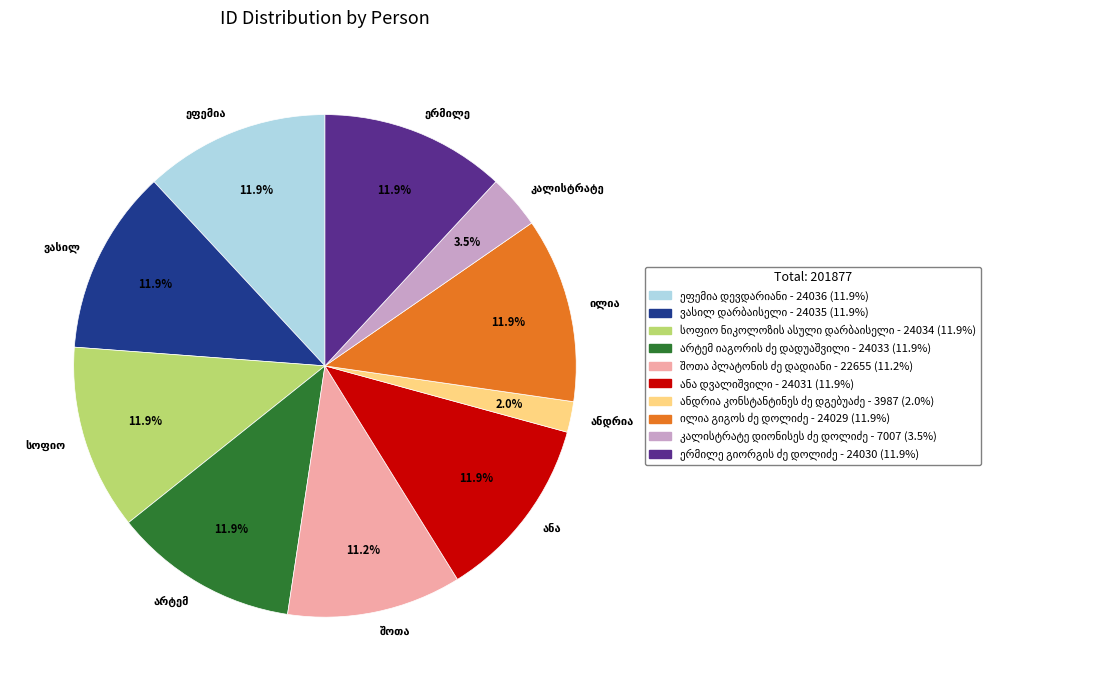

Does any single category account for the majority?

No